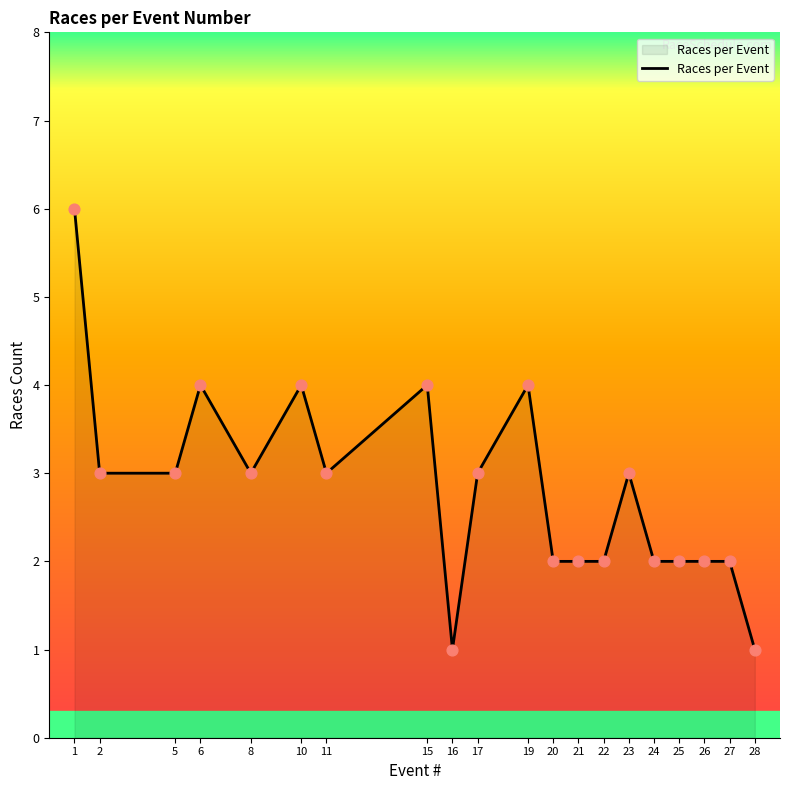

What is the change in value from 20 to 23?

+1